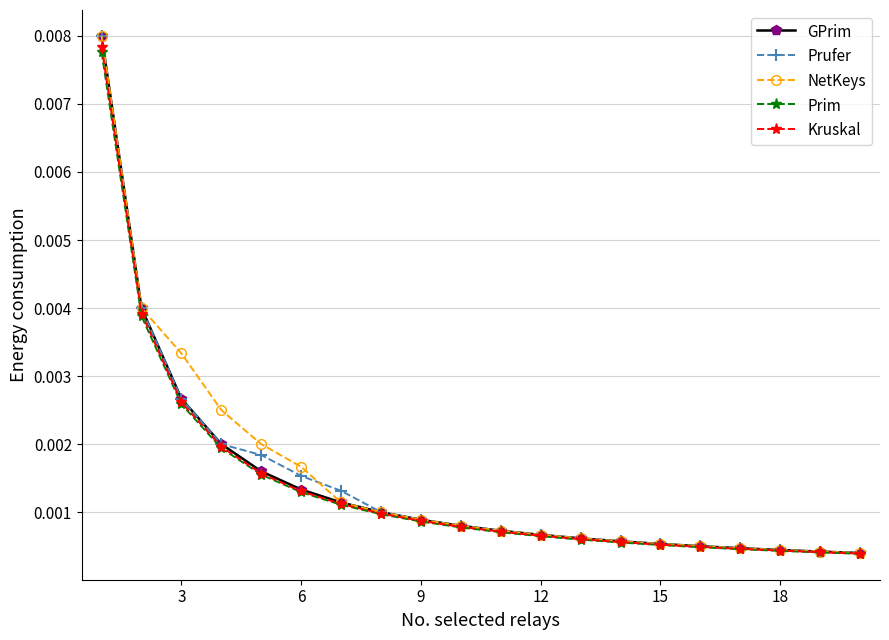

At how many categories does at least one series exceed 0?

20